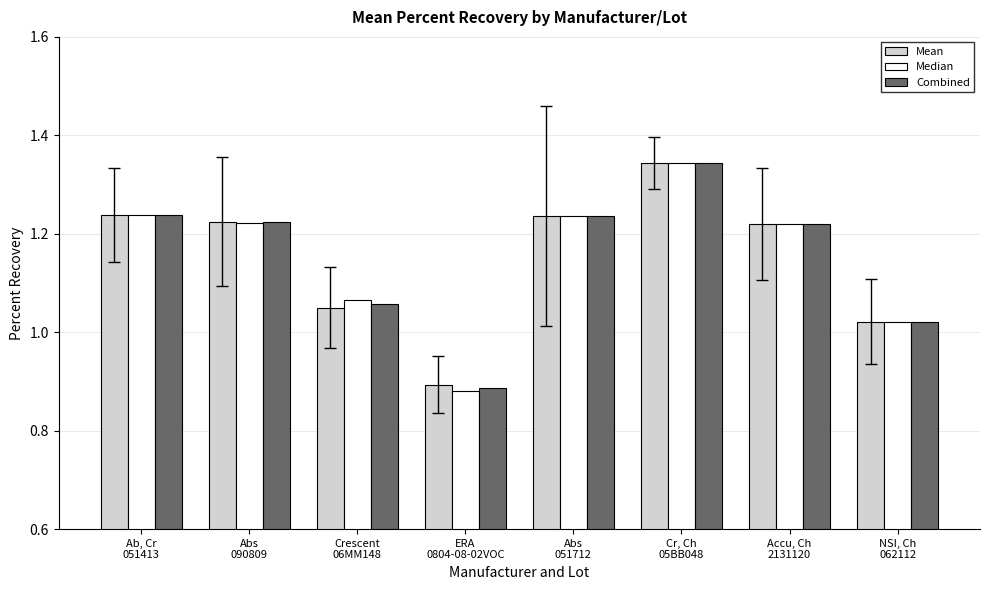

List the series in order of their overall mean, lowest first.

Mean, Combined, Median